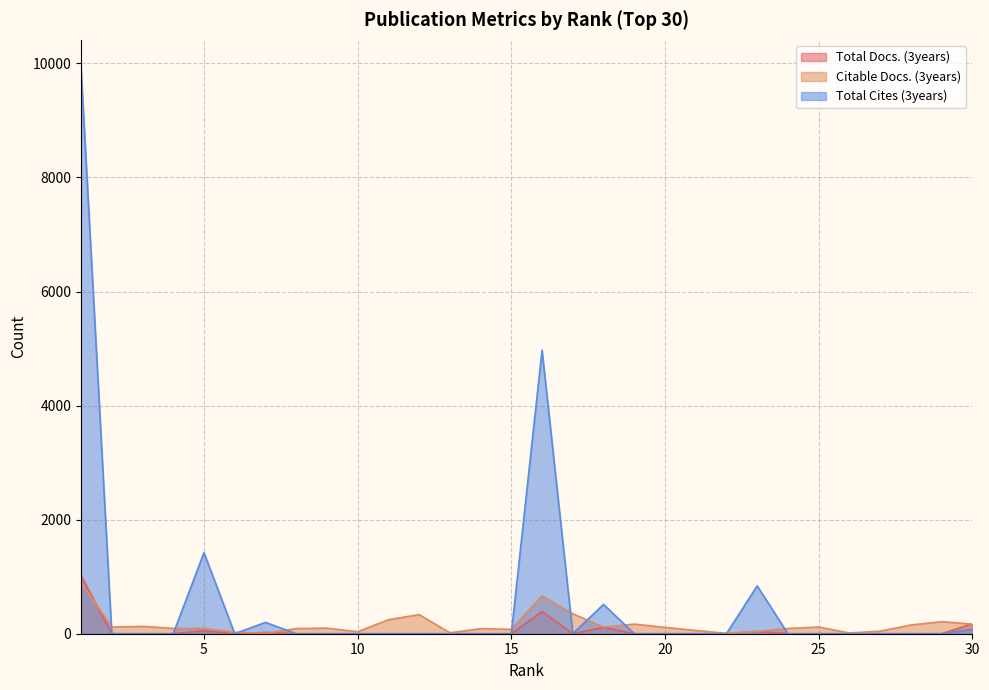

How many values in the Citable Docs. (3years) series exceed 98?

14